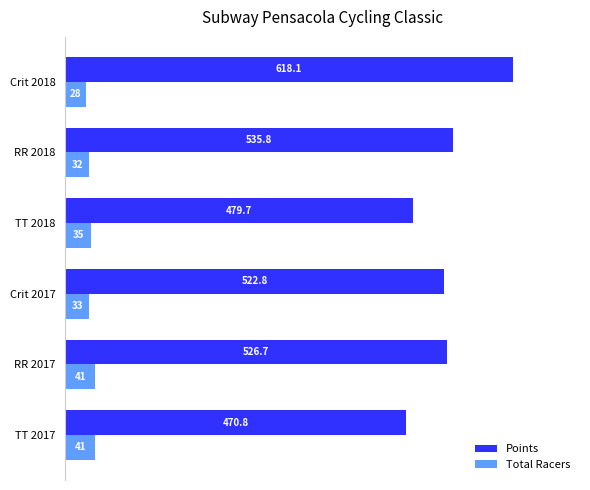

The Points series shows 839.6 at TT 2018. True or false?

False